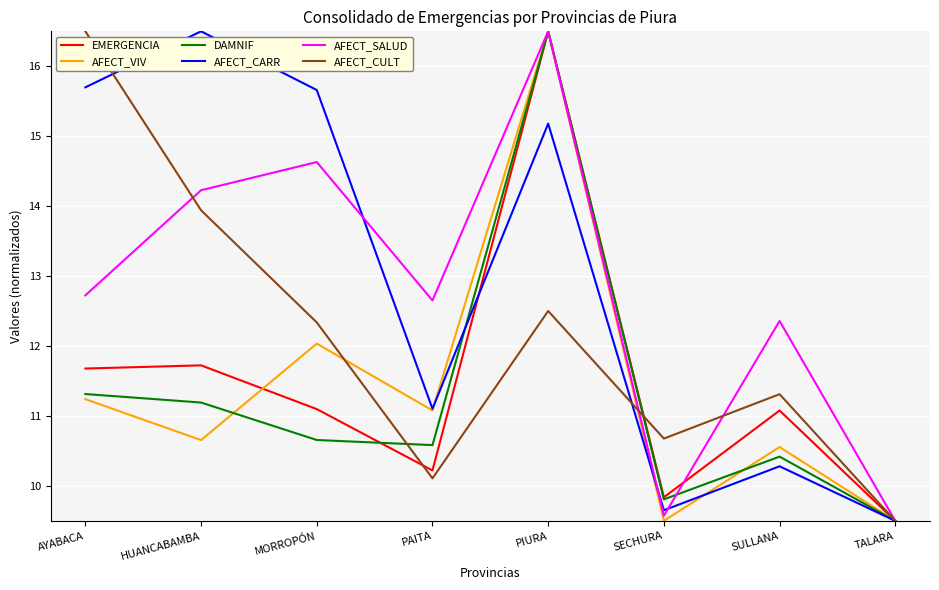

At HUANCABAMBA, list the series in order from smallest to largest.

AFECT_VIV, DAMNIF, EMERGENCIA, AFECT_CULT, AFECT_SALUD, AFECT_CARR